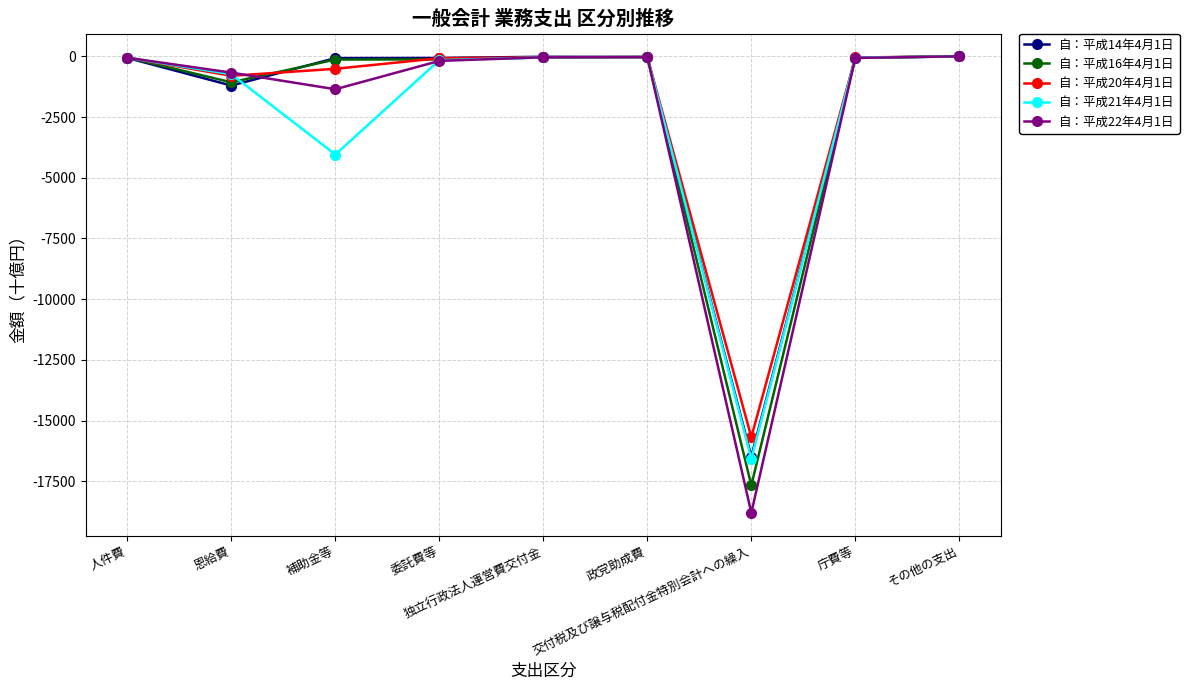

What is the value of the 自：平成22年4月1日 point at the 3rd from the left?

-1357.1